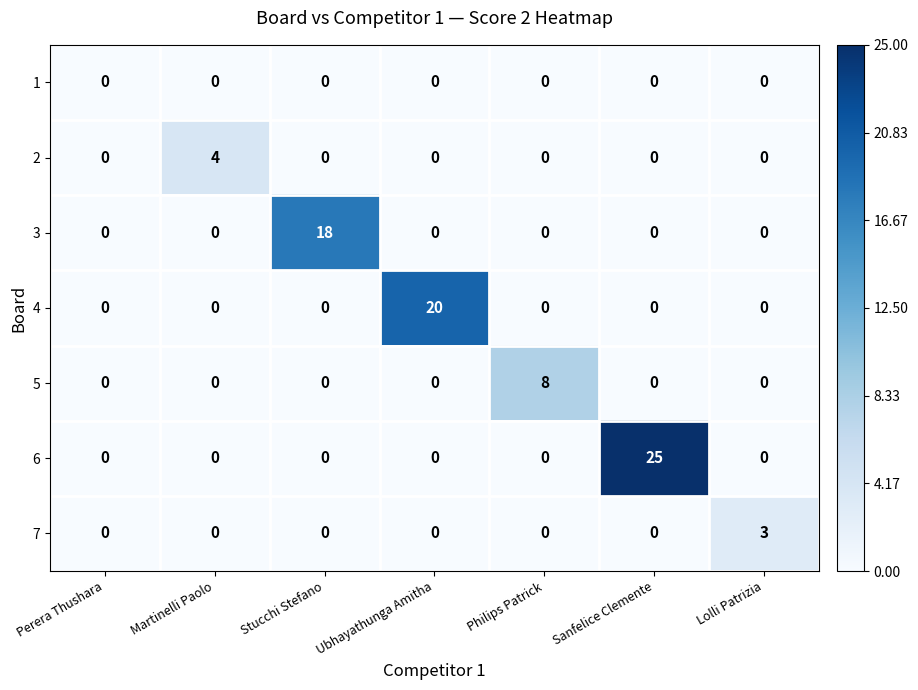

The 5 series shows -3 at Stucchi Stefano. True or false?

False